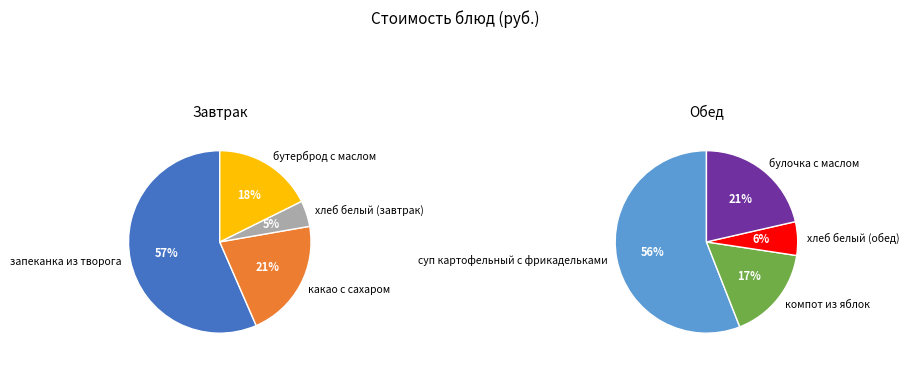

True or false: хлеб белый (обед) accounts for 1% of the total.

False